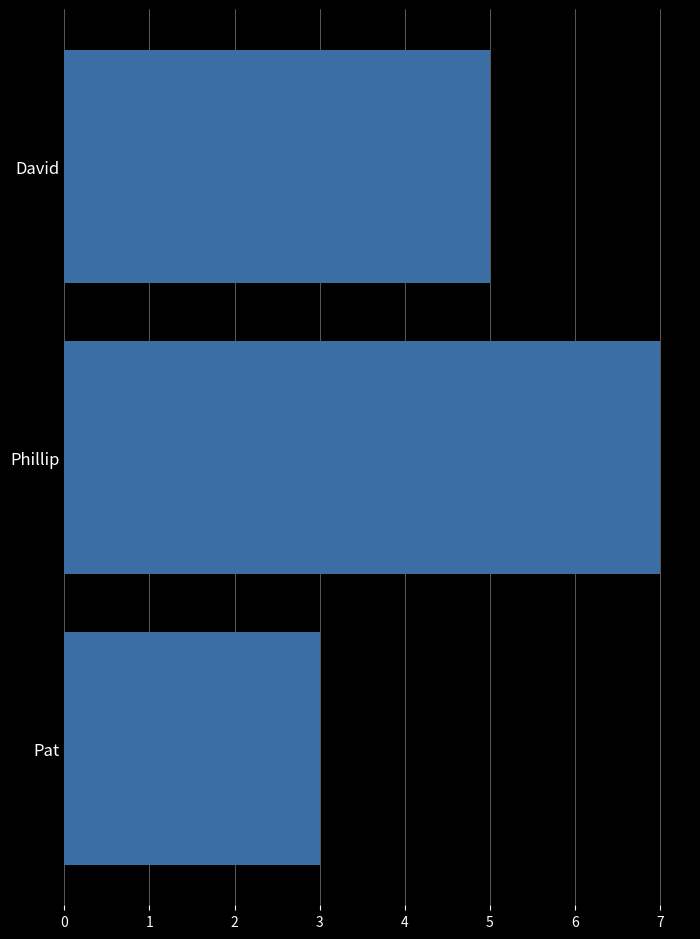

What is the change in value from Pat to David?

+2